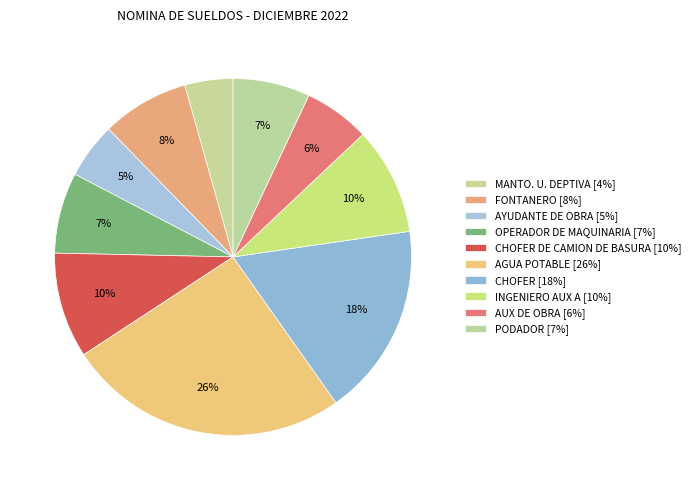

How many slices are in this pie chart?

10